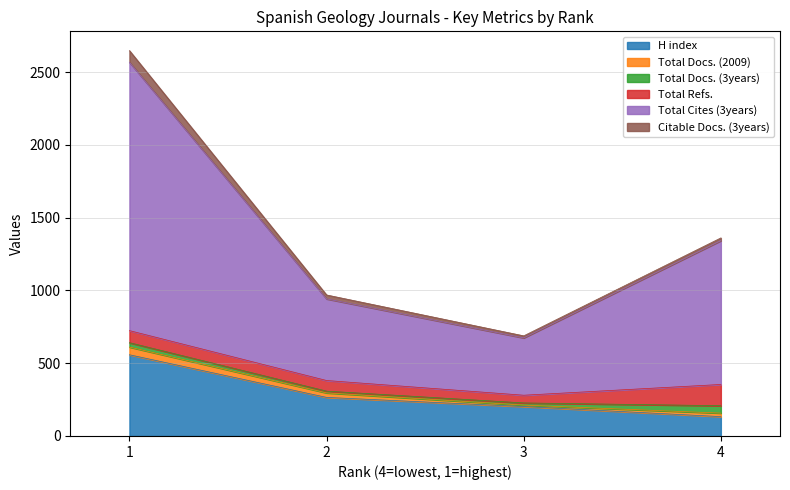

Which series has the largest total across all categories?

Total Cites (3years)